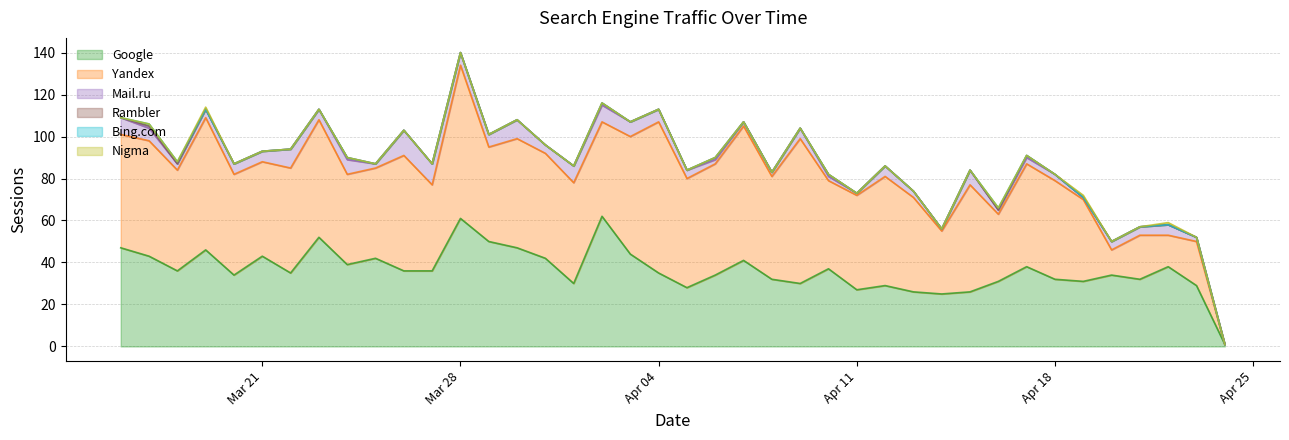

True or false: Yandex and Google intersect in this chart.

True